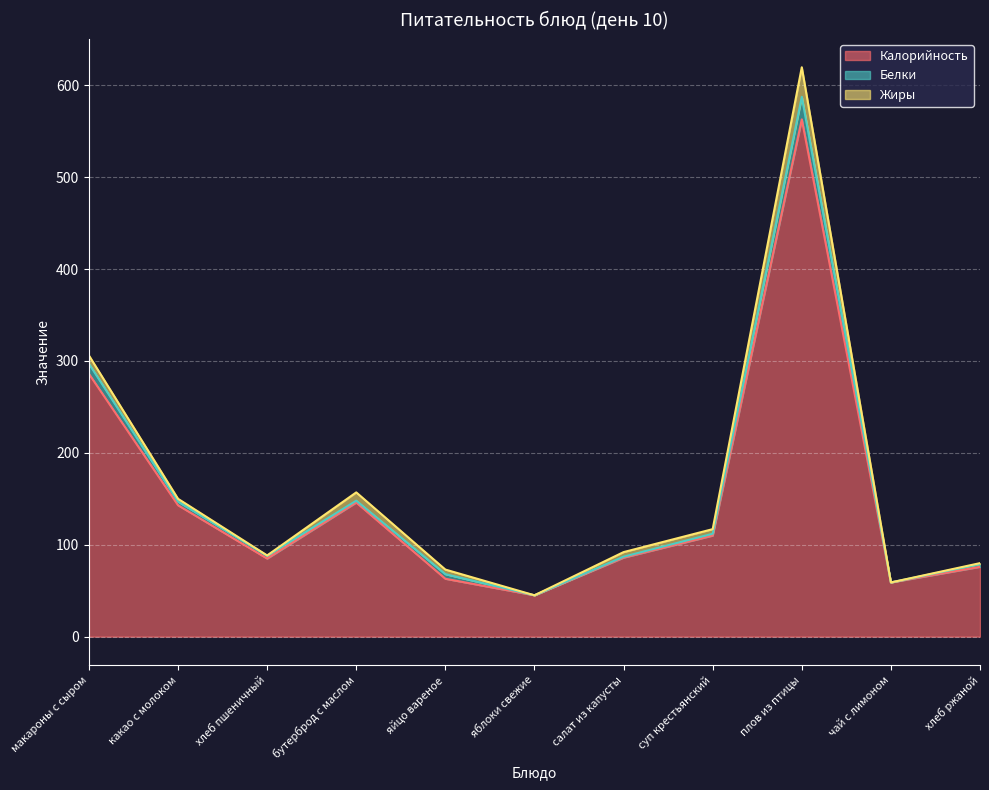

What is the difference between the Белки values at плов из птицы and хлеб ржаной?

21.5